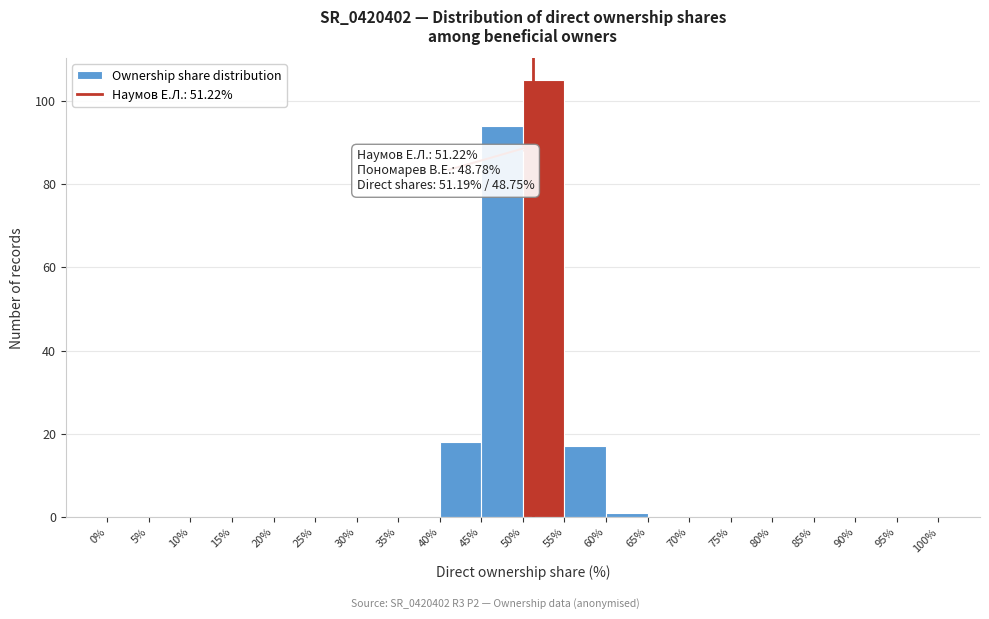

Which range on the x-axis has the tallest bar?

50% to 55%